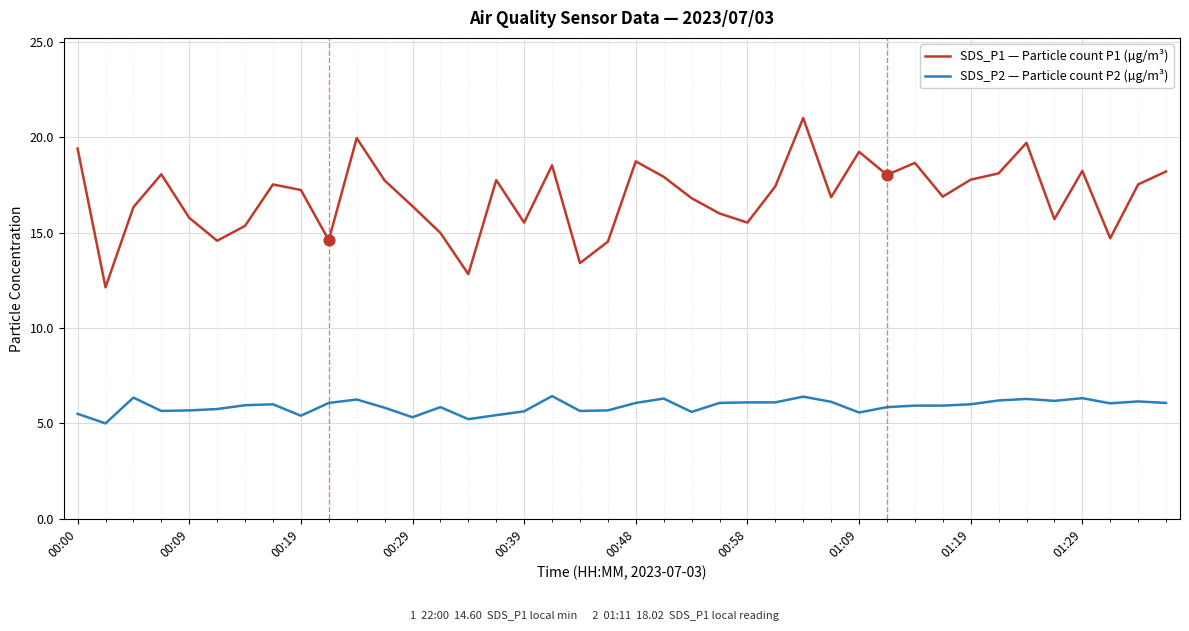

Which series has the largest total across all categories?

SDS_P1 — Particle count P1 (µg/m³)